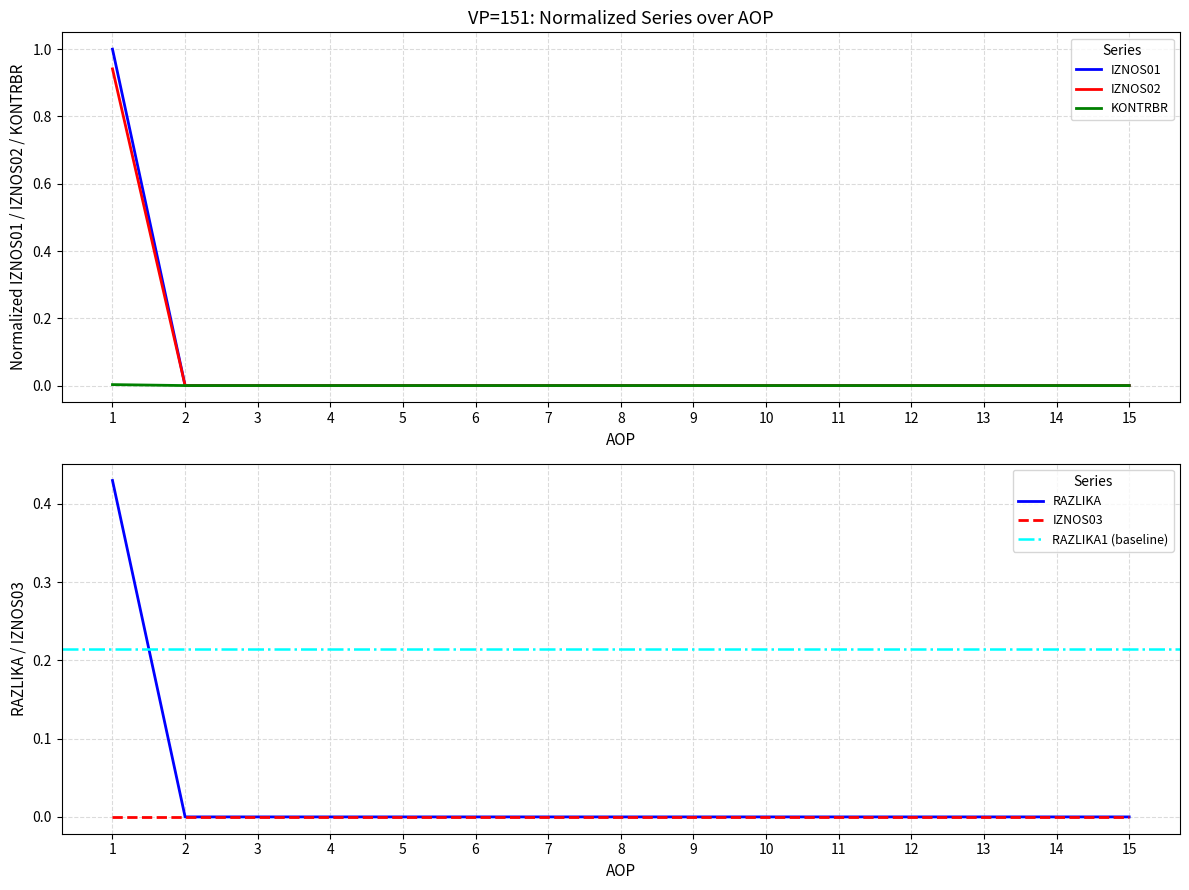

The value of IZNOS01 at 3 is -0.5. True or false?

False